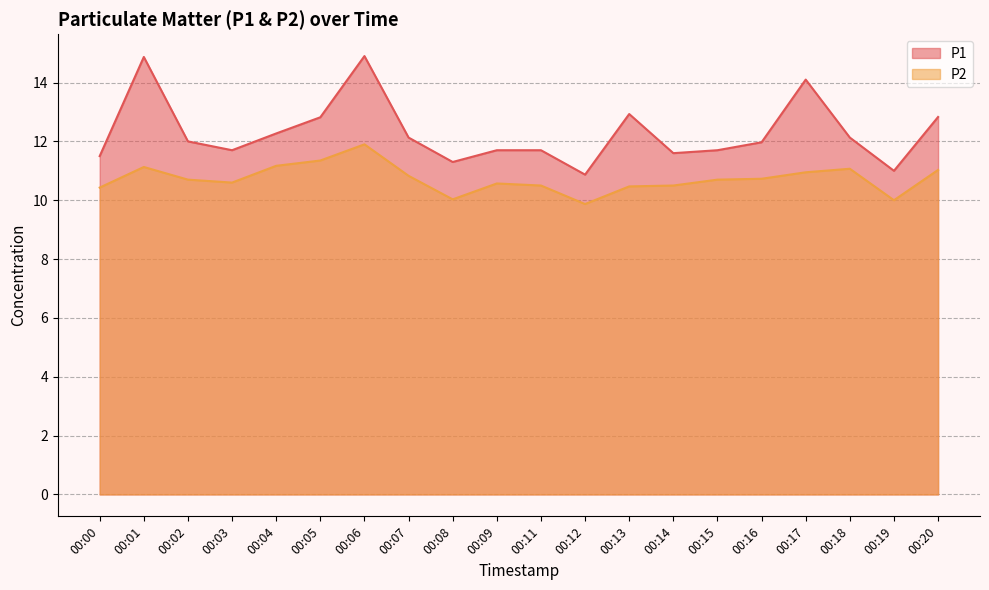

Reading left to right, extract all data points from this chart.

P1: 11.5	14.9	12.0	11.7	12.3	12.8	14.9	12.1	11.3	11.7	11.7	10.9	12.9	11.6	11.7	12.0	14.1	12.1	11.0	12.8
P2: 10.4	11.1	10.7	10.6	11.2	11.3	11.9	10.8	10.0	10.6	10.5	9.9	10.5	10.5	10.7	10.7	10.9	11.1	10.0	11.0